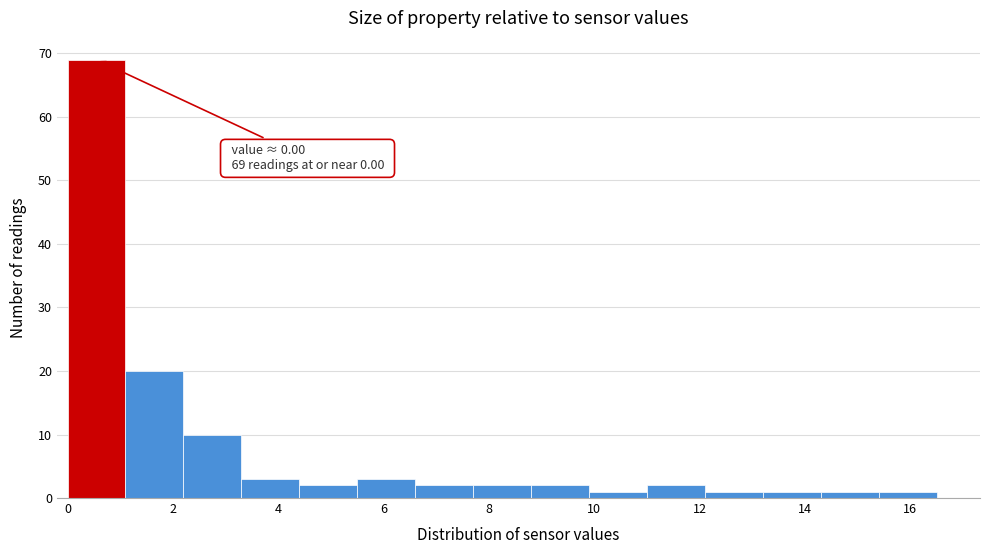

Over which range of the x-axis is the bar tallest?

0.0 to 1.1